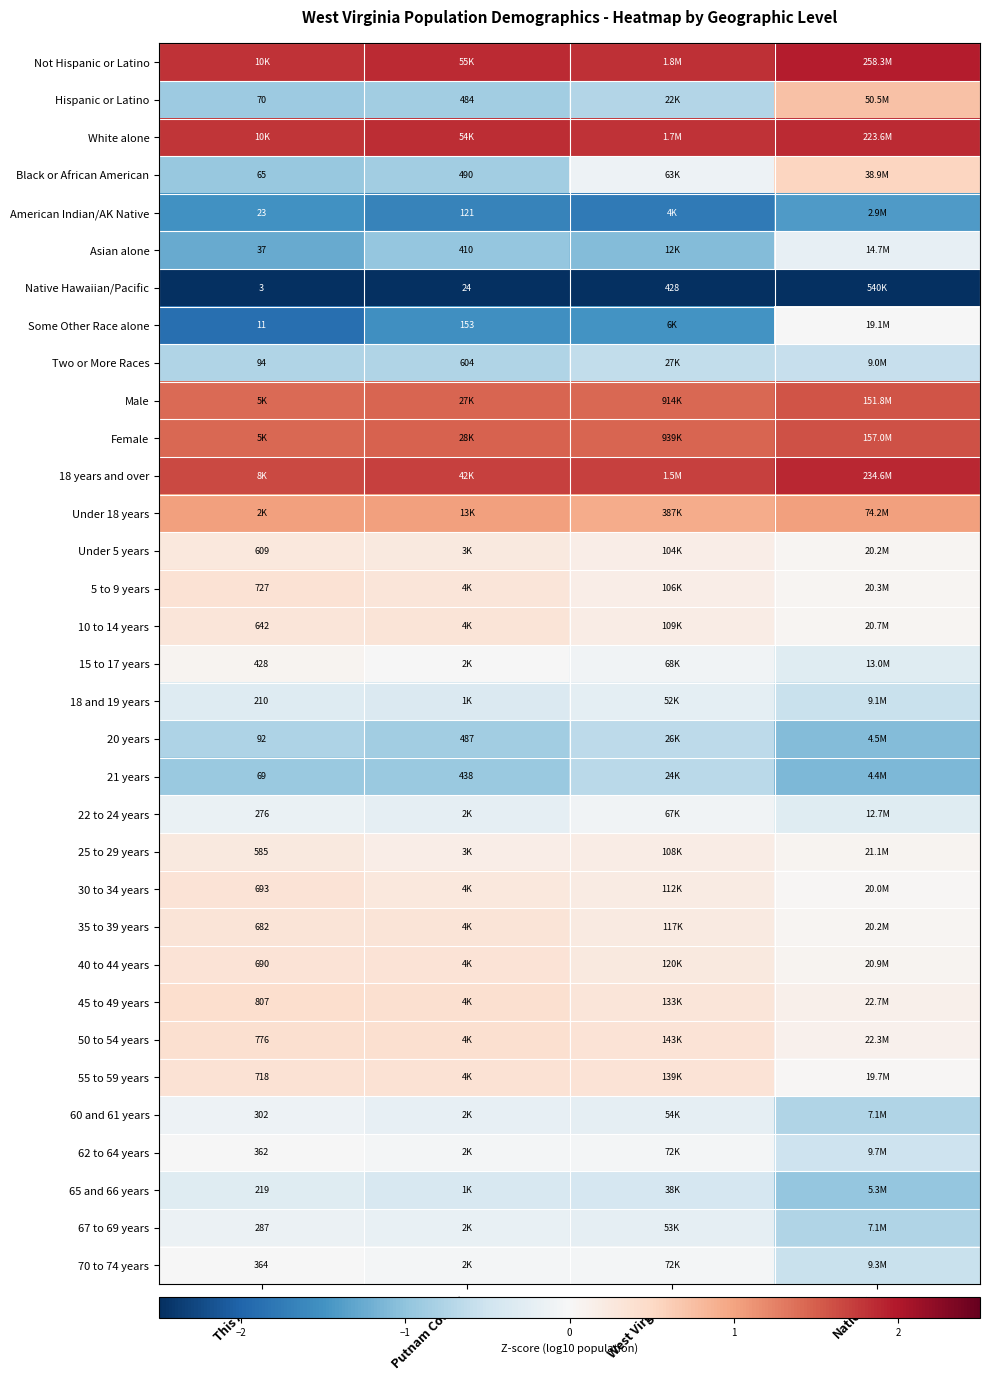

Is the value of 62 to 64 years at This Area greater than the value of Some Other Race alone at Putnam County?

Yes